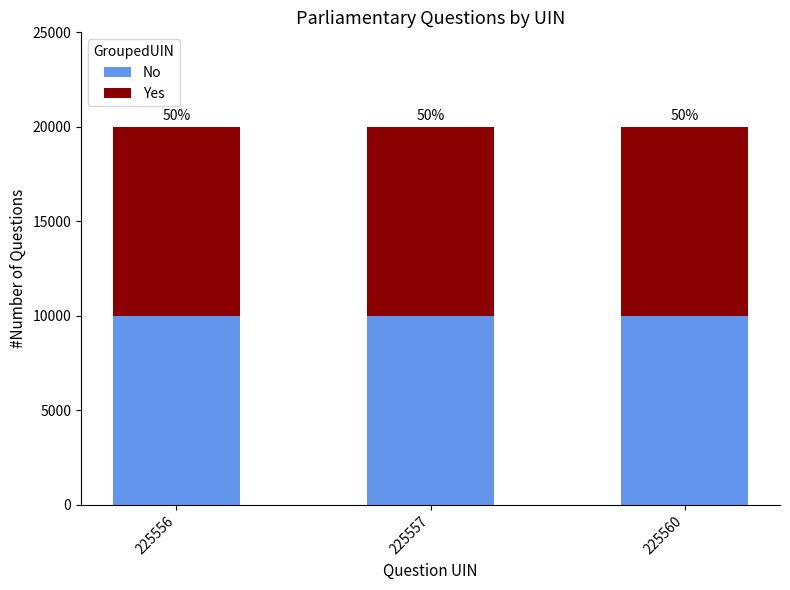

Rank the series by their average value, from lowest to highest.

No, Yes